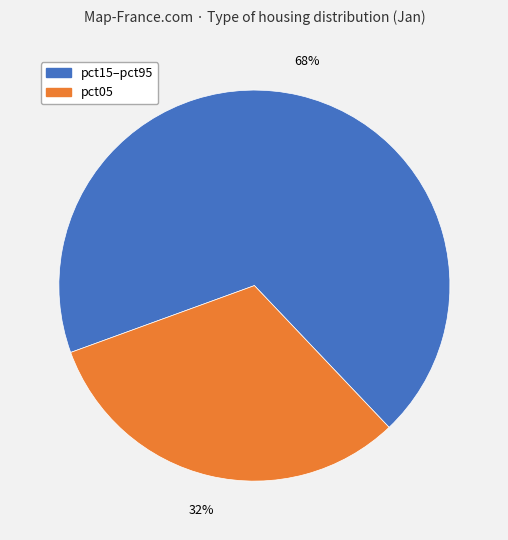

Is there any slice that represents more than half of the pie?

Yes